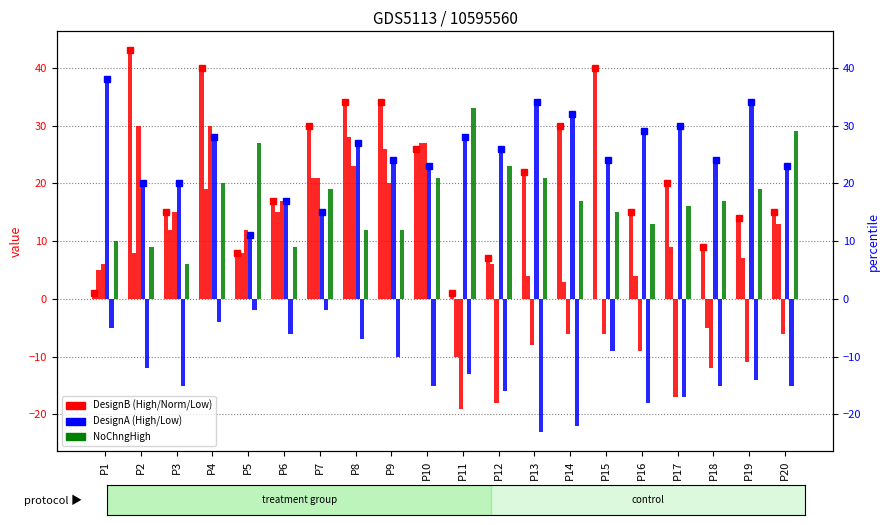

At which label is DesignAHigh closest to 24?

P9